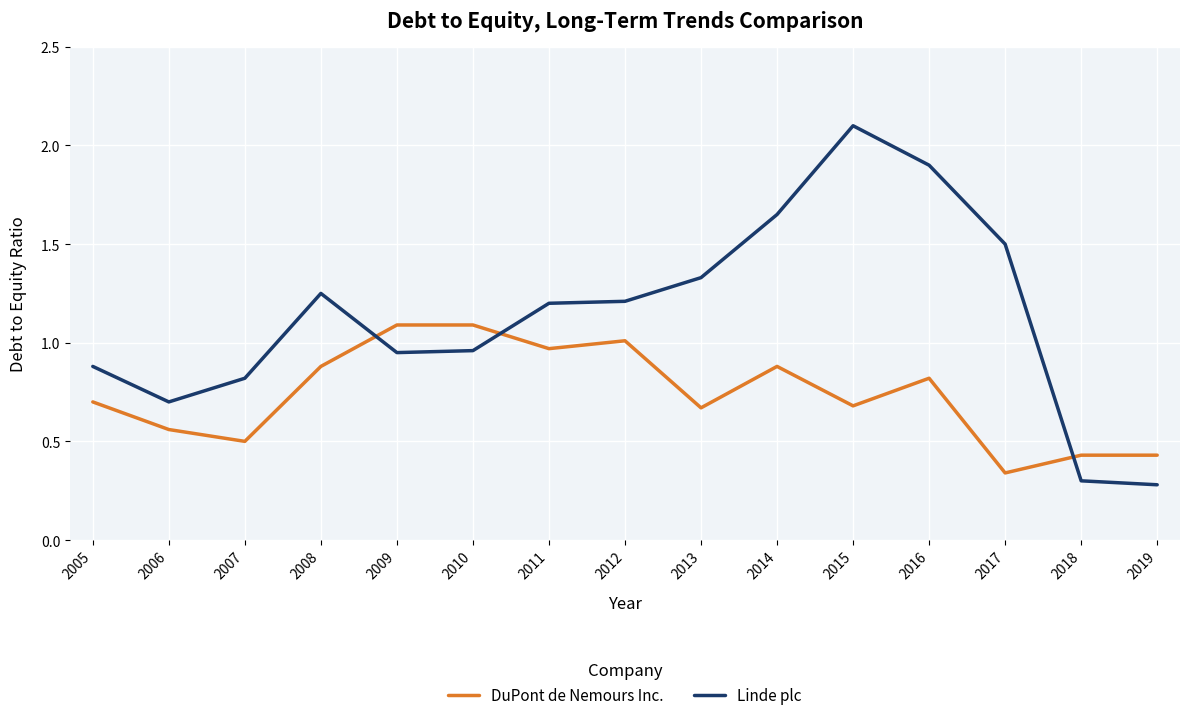

What is the sum of the Linde plc values at 2014 and 2010?

2.6